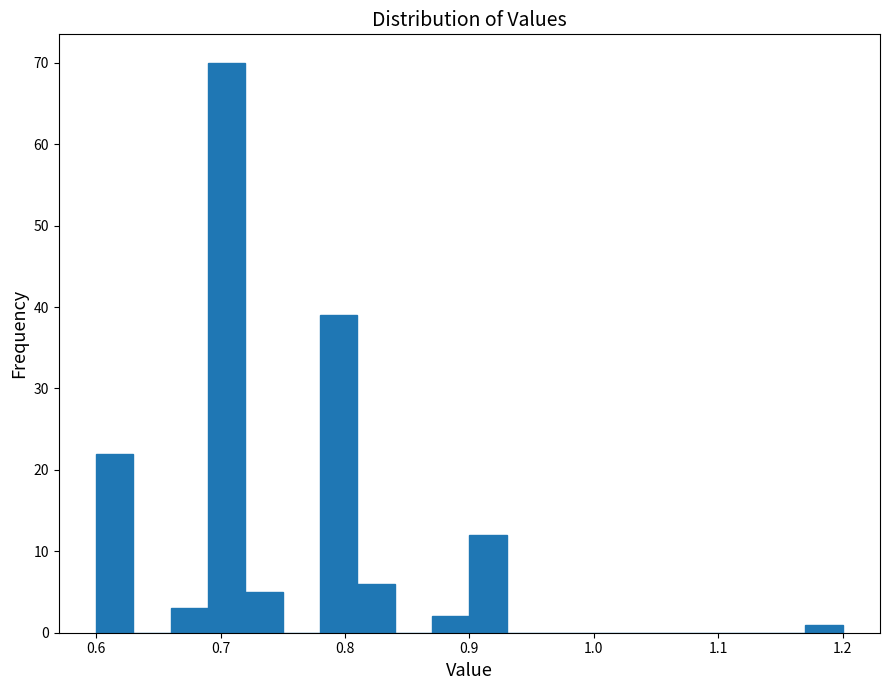

Read against the x-axis, roughly where is the centre of the tallest bar?

0.71